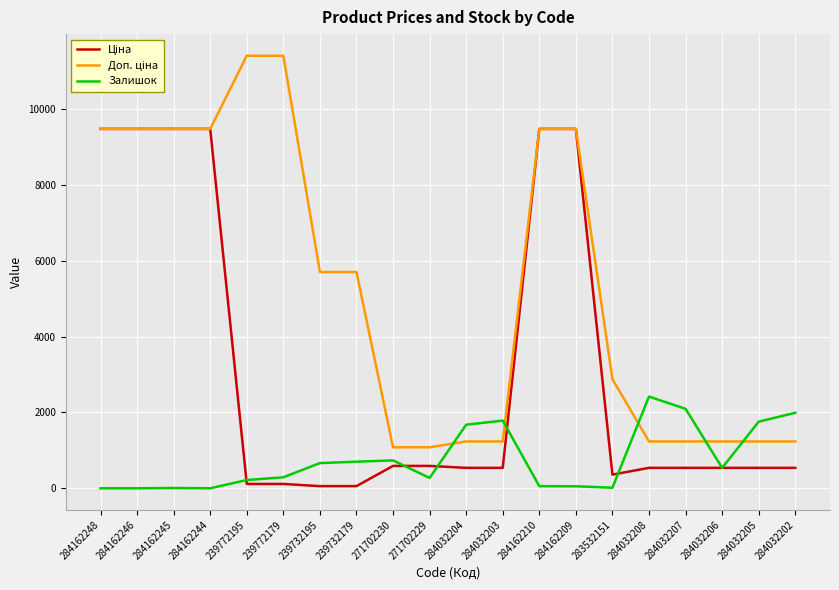

What is the difference between the highest and lowest values at 284032202?

1453.0